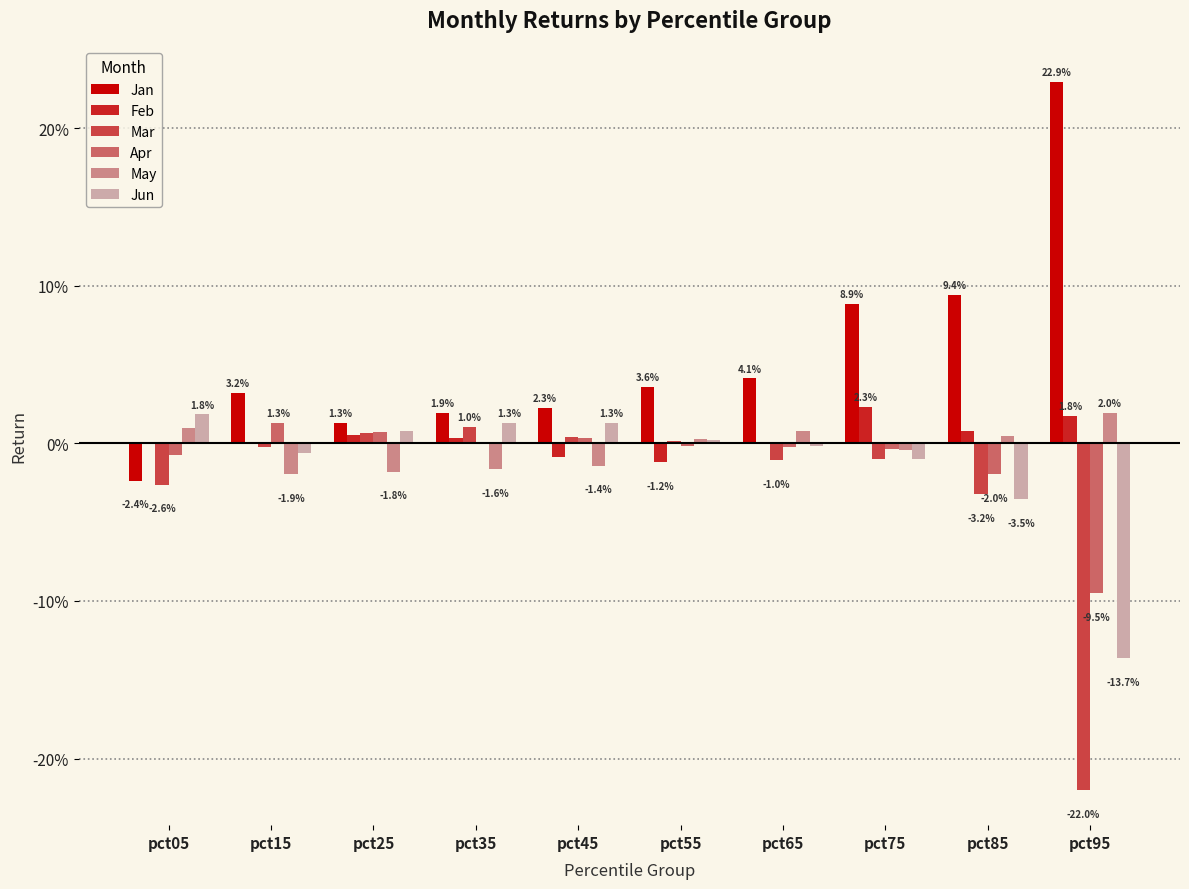

Reading left to right, what are all the values shown in this chart?

Jan: -0.0	0.0	0.0	0.0	0.0	0.0	0.0	0.1	0.1	0.2
Feb: 0.0	-0.0	0.0	0.0	-0.0	-0.0	0.0	0.0	0.0	0.0
Mar: -0.0	-0.0	0.0	0.0	0.0	0.0	-0.0	-0.0	-0.0	-0.2
Apr: -0.0	0.0	0.0	0.0	0.0	-0.0	-0.0	-0.0	-0.0	-0.1
May: 0.0	-0.0	-0.0	-0.0	-0.0	0.0	0.0	-0.0	0.0	0.0
Jun: 0.0	-0.0	0.0	0.0	0.0	0.0	-0.0	-0.0	-0.0	-0.1